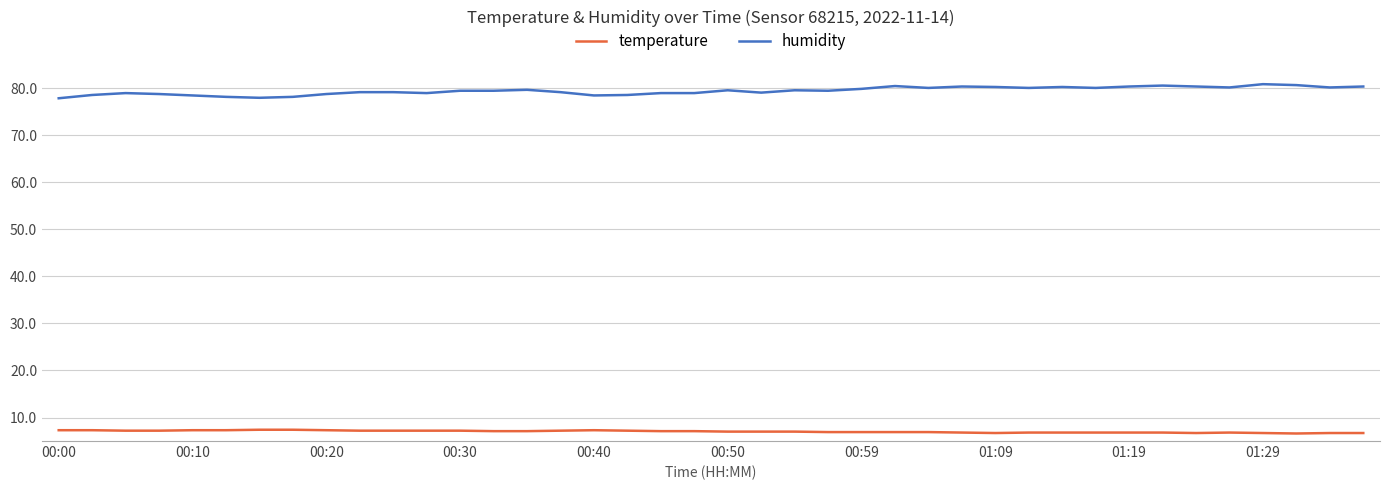

List the series in order of their peak value, lowest first.

temperature, humidity